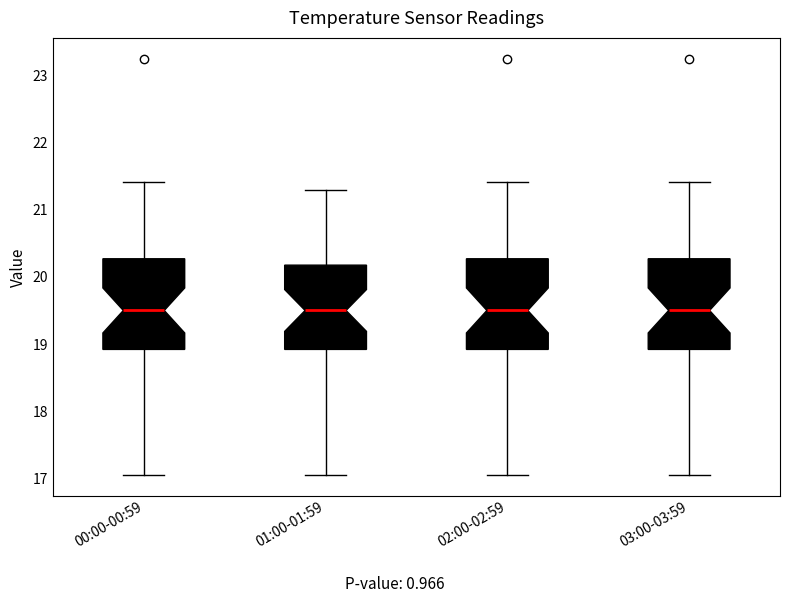

Where is the lower edge of the box for 00:00-00:59 on the y-axis? The values are not printed on the chart, so give them approximately, as read against the axis.

18.9